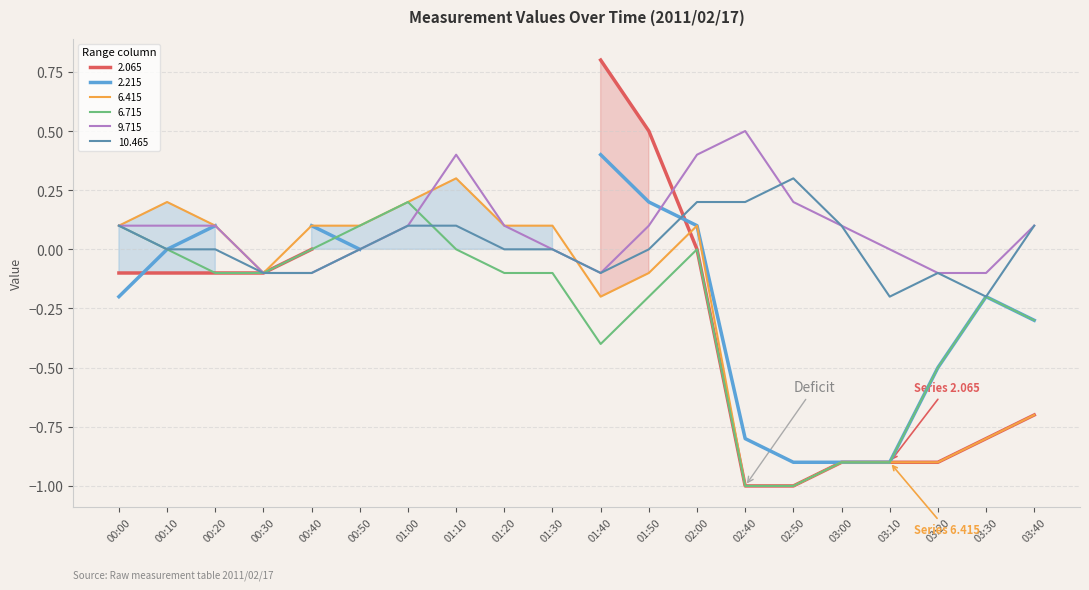

How many intersections are there between 10.465 and 6.715?

1